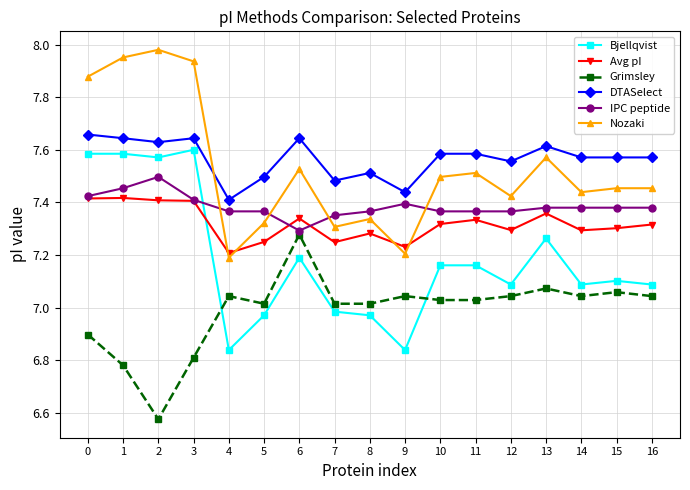

What is the total value across all series at 3?

44.8